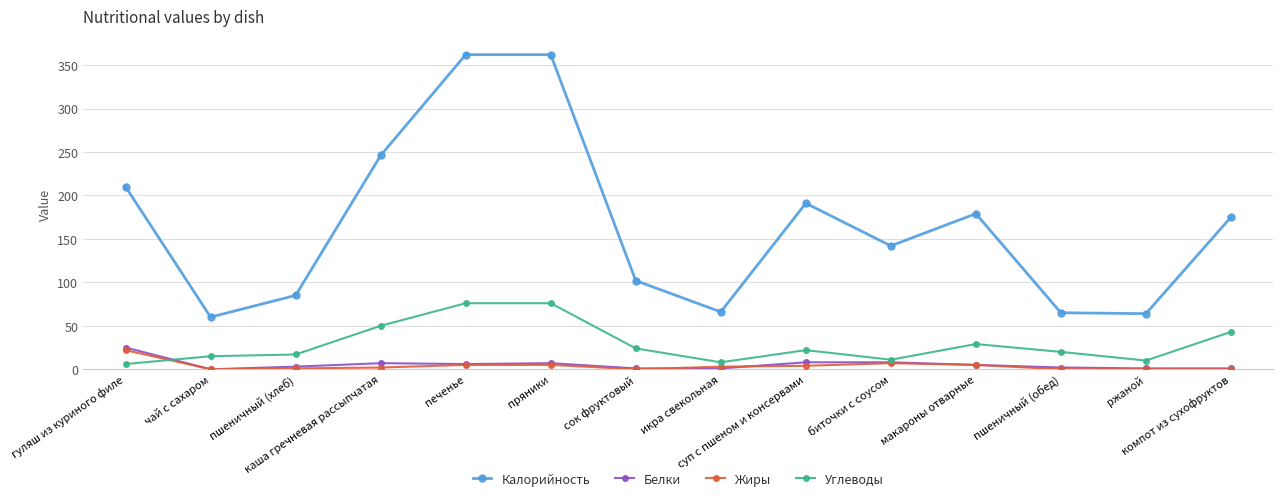

Which series has the largest total across all categories?

Калорийность